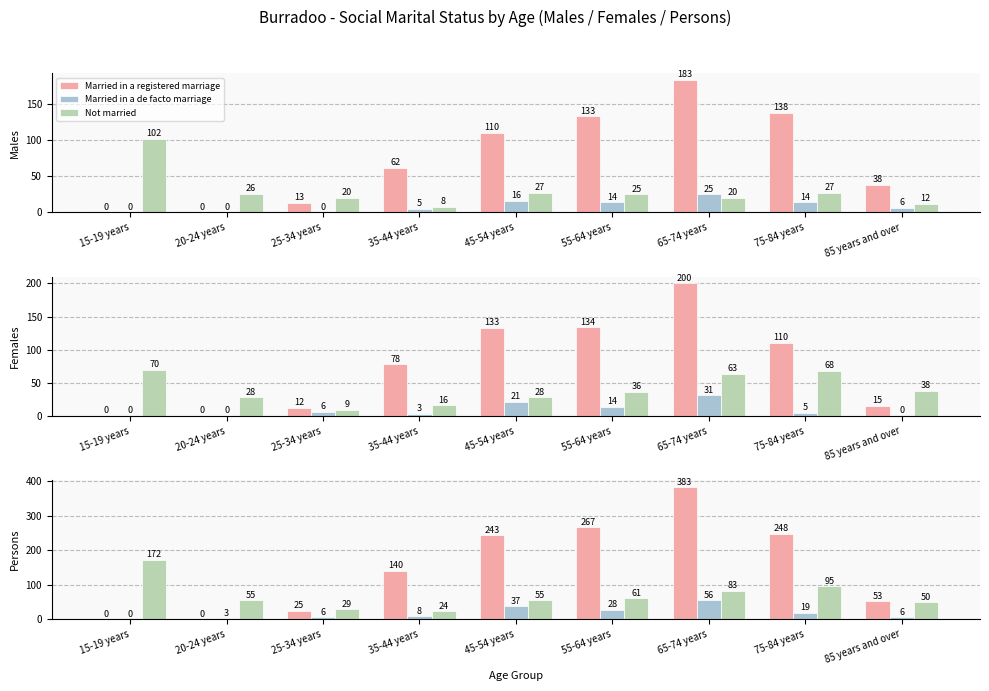

What is the difference between the maximum and second lowest values in the Not married series?

143